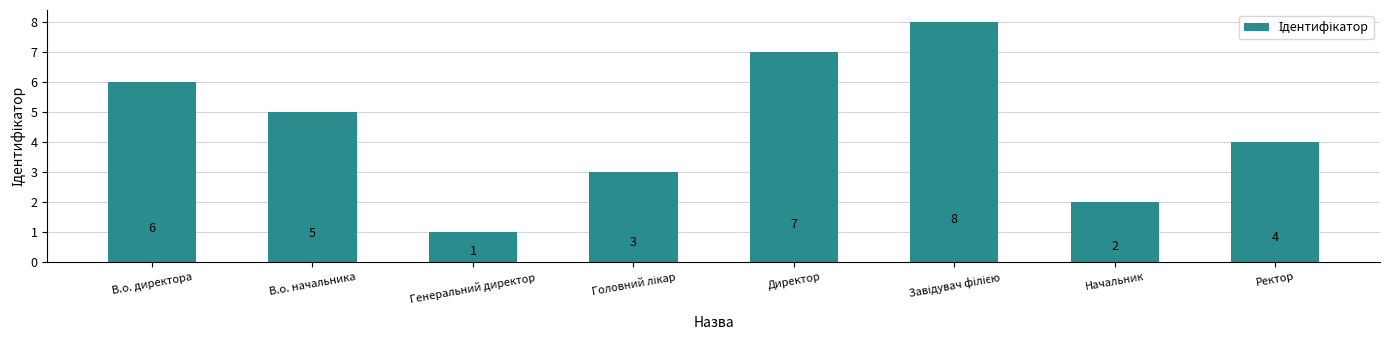

At which label does the data first exceed 5?

В.о. директора